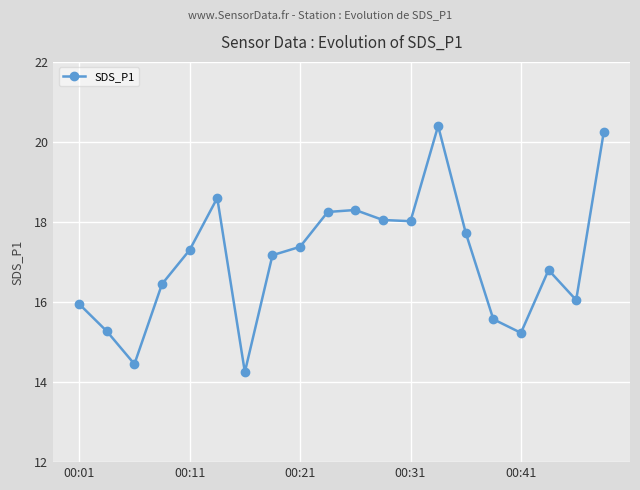

What is the average value?

17.1